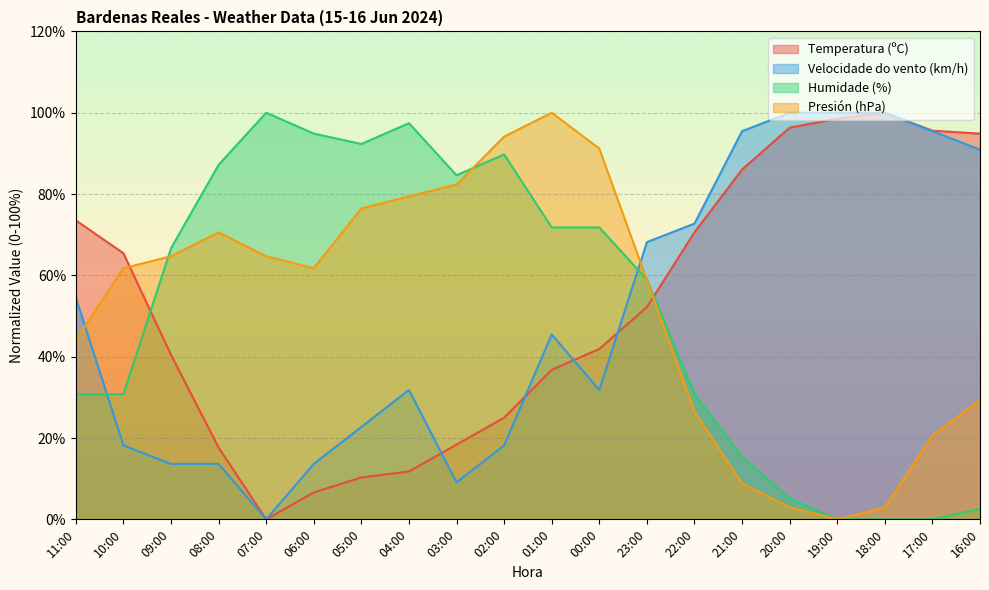

True or false: Temperatura (ºC) has a value of 72.3 at 00:00.

False